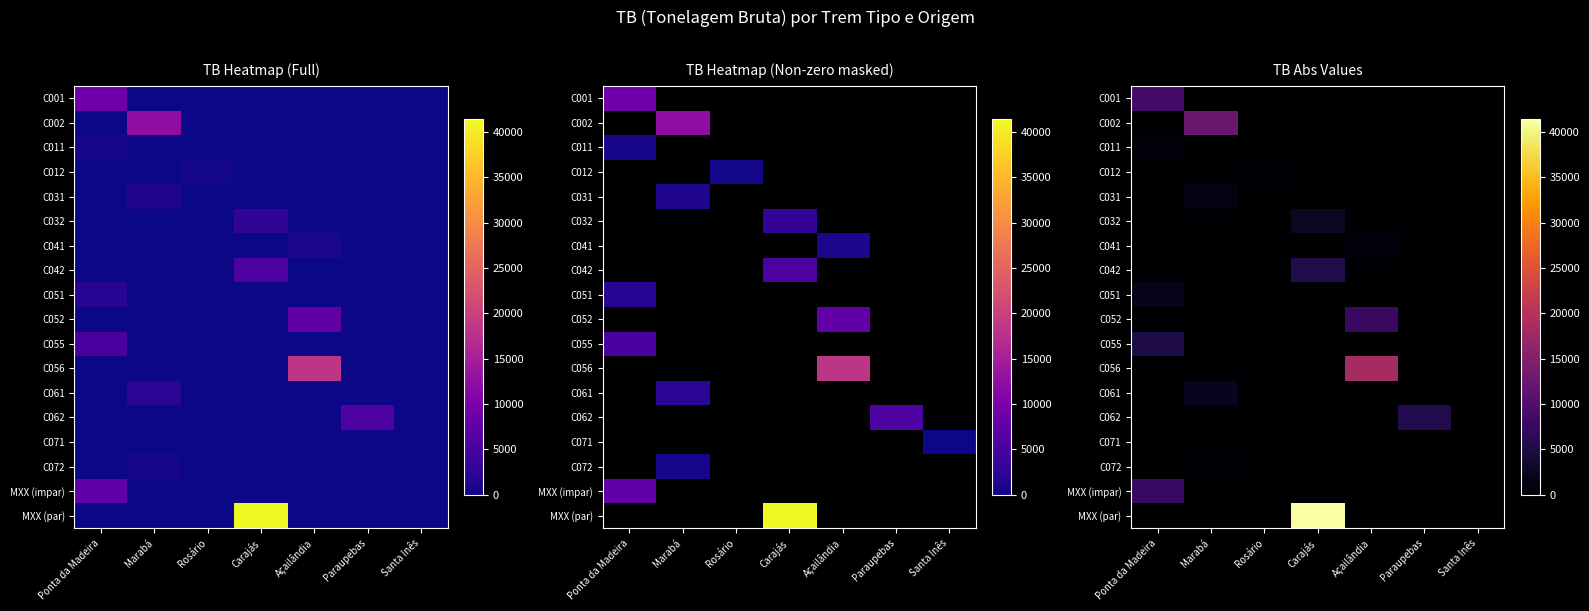

At which category is the sum across all series the highest?

Carajás